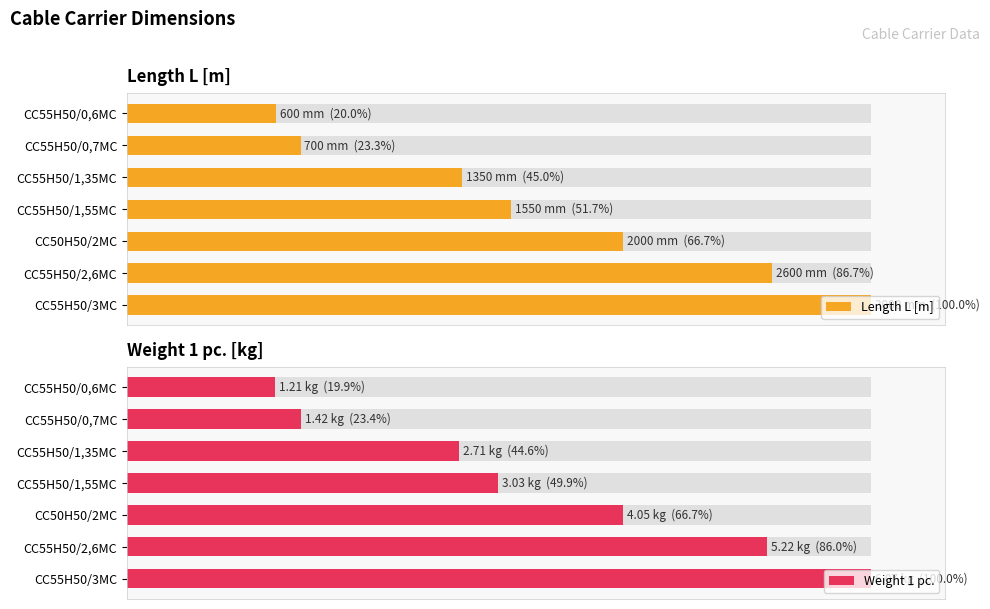

How many bars are there in total?

14